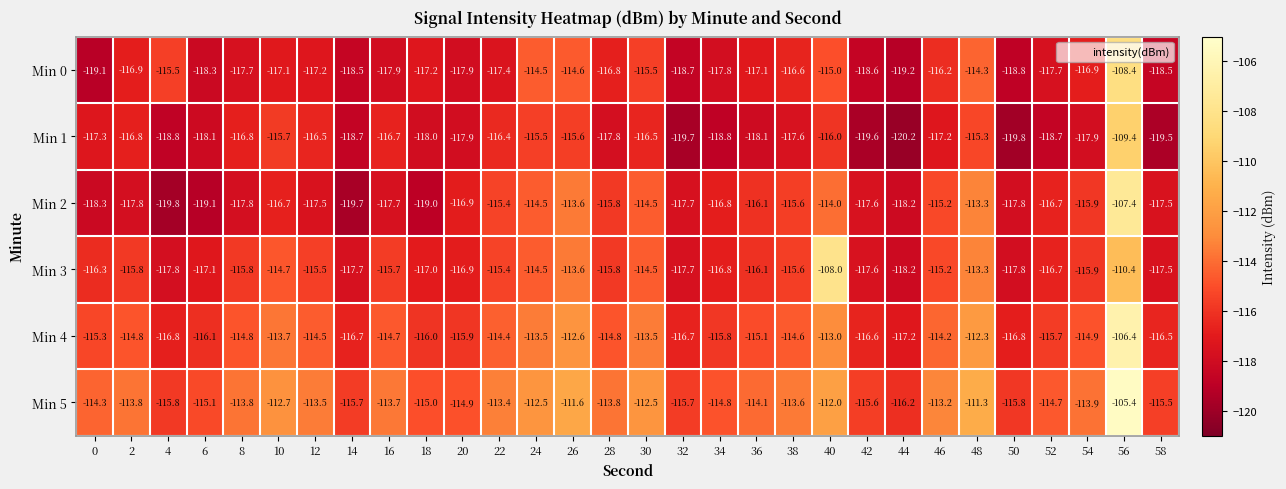

What is the maximum value shown in the chart?

-105.4